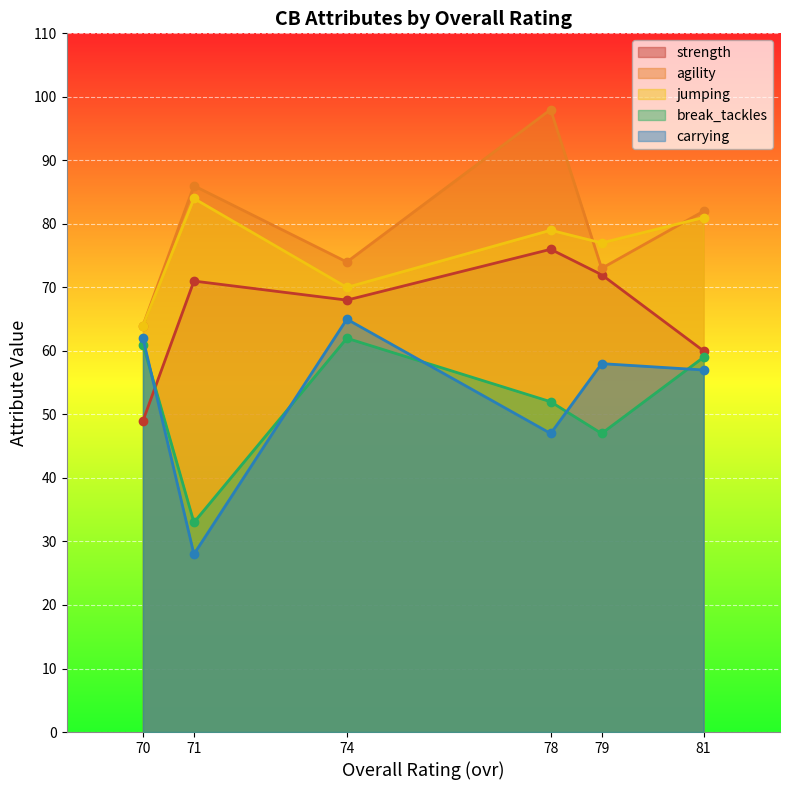

Is it true that agility equals 86 at 71?

True